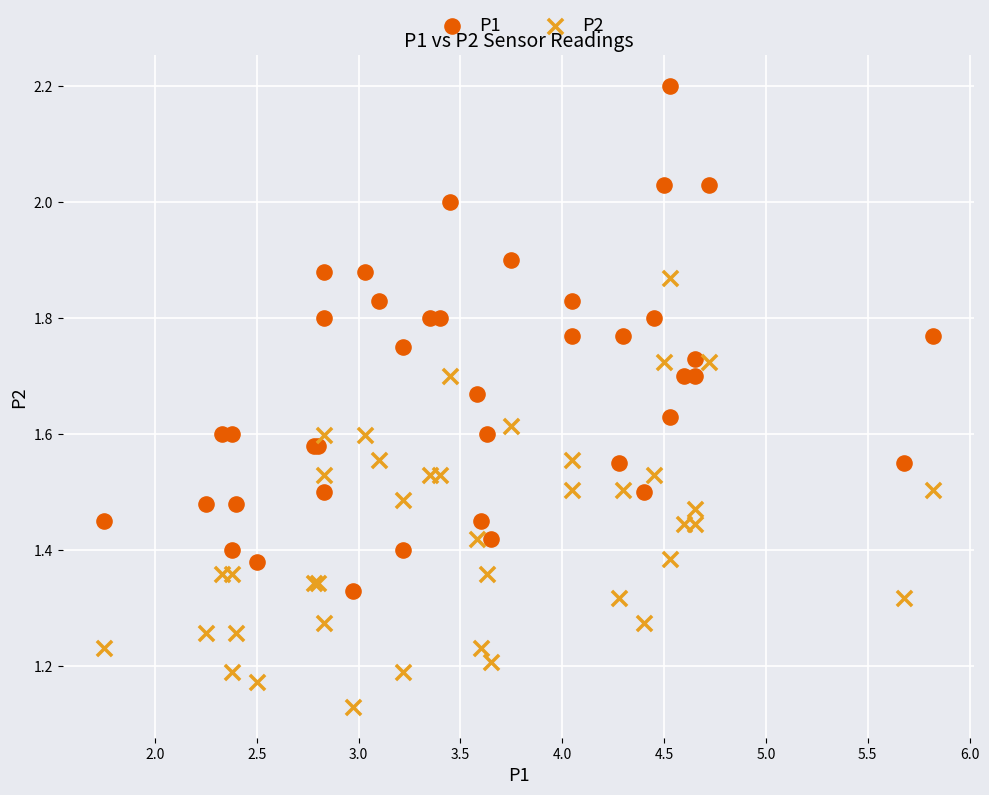

Which series has the widest spread of Y values?

P1